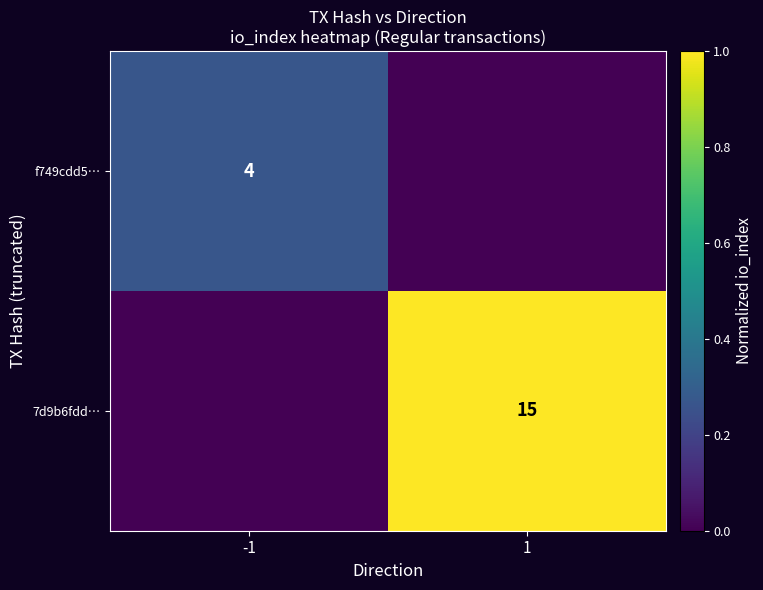

True or false: 7d9b6fdd… has a value of 15 at 1.

True